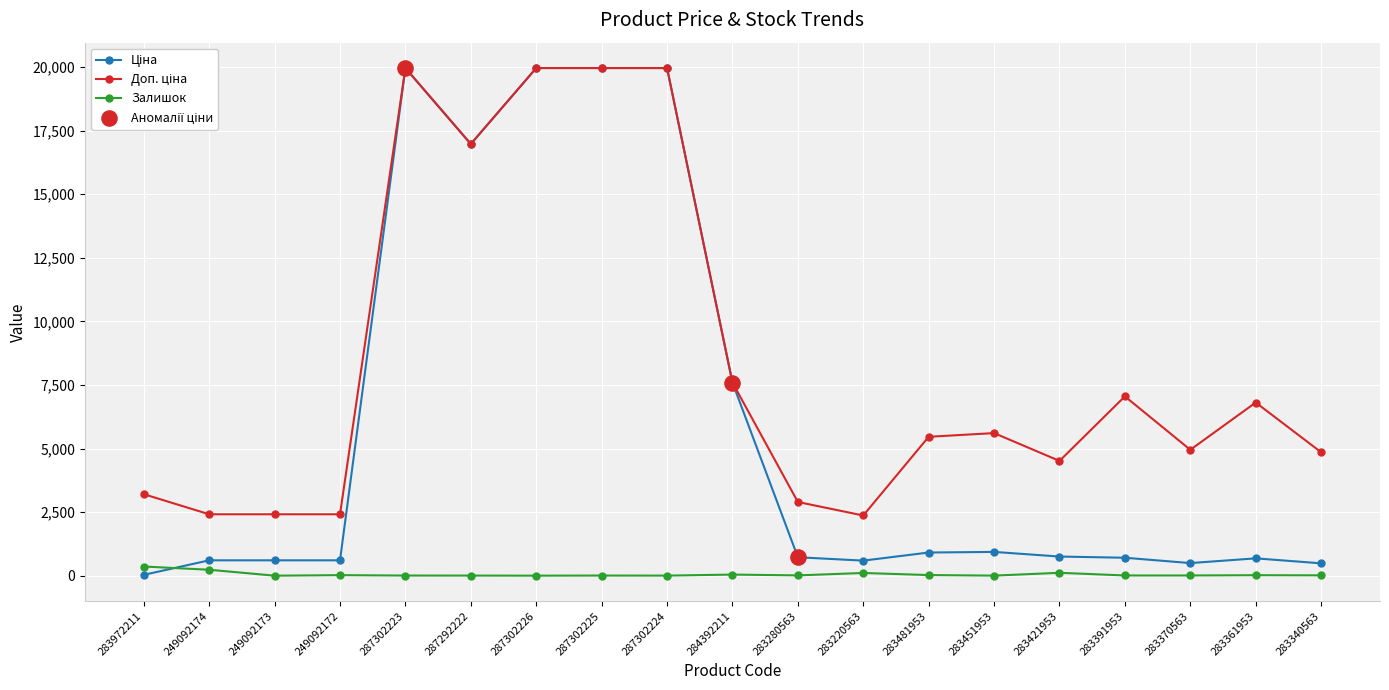

The Залишок series shows 3.0 at 287302224. True or false?

True